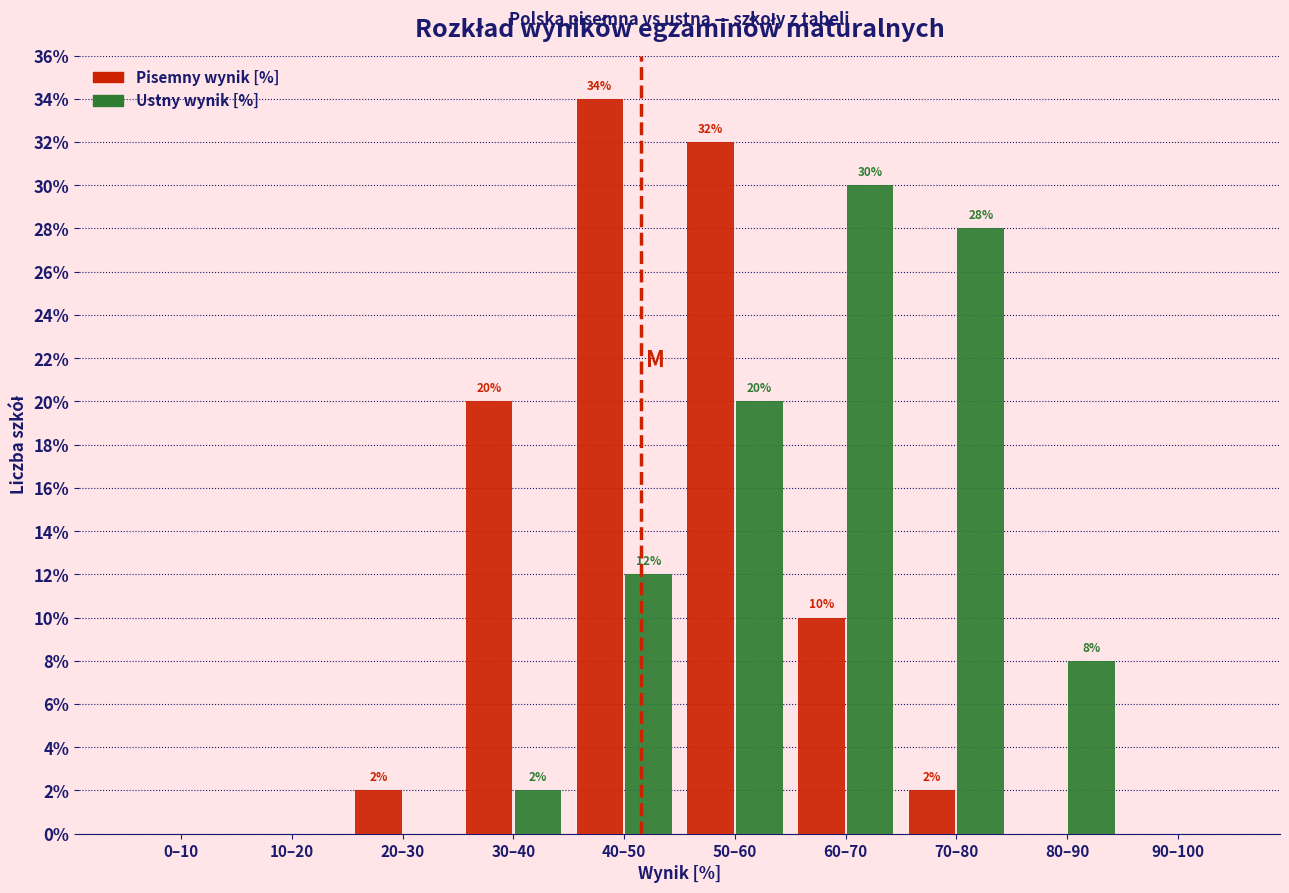

Reading left to right, list all the values displayed in this chart.

Pisemny wynik [%]: 0–10=0.0	10–20=0.0	20–30=2.0	30–40=20.0	40–50=34.0	50–60=32.0	60–70=10.0	70–80=2.0	80–90=0.0	90–100=0.0
Ustny wynik [%]: 0–10=0.0	10–20=0.0	20–30=0.0	30–40=2.0	40–50=12.0	50–60=20.0	60–70=30.0	70–80=28.0	80–90=8.0	90–100=0.0